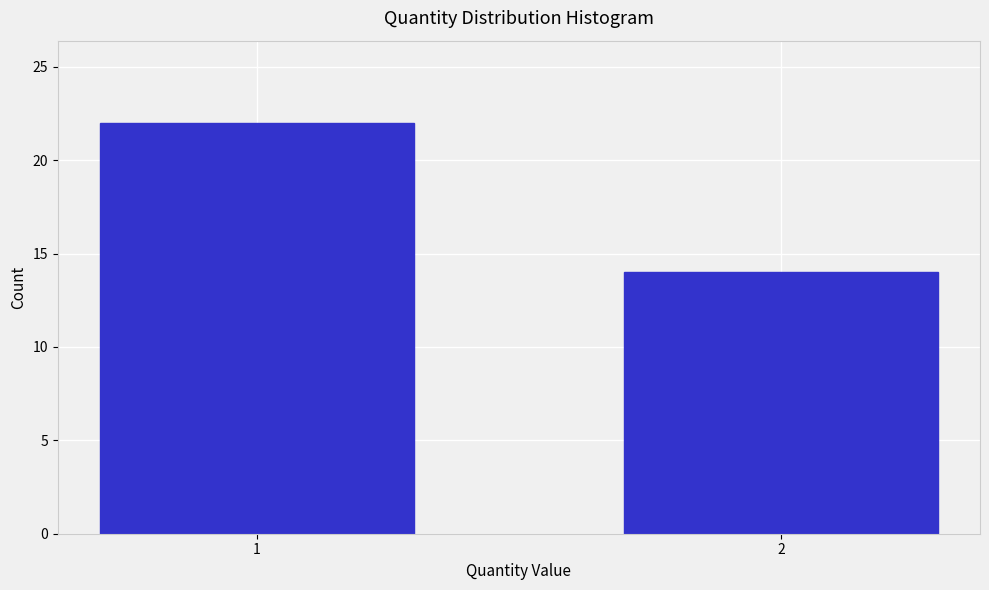

Reading right to left, list all the values displayed in this chart.

2=14	1=22